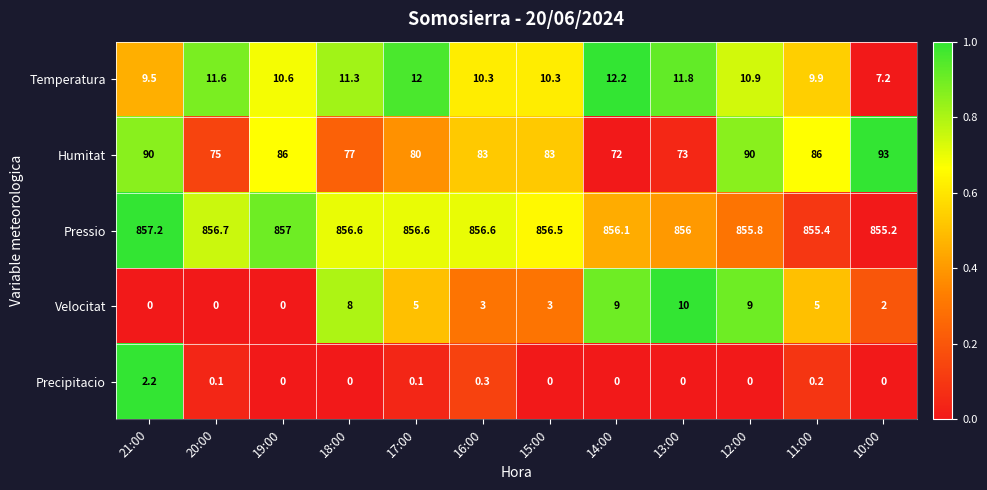

How many distinct data groups are displayed?

5